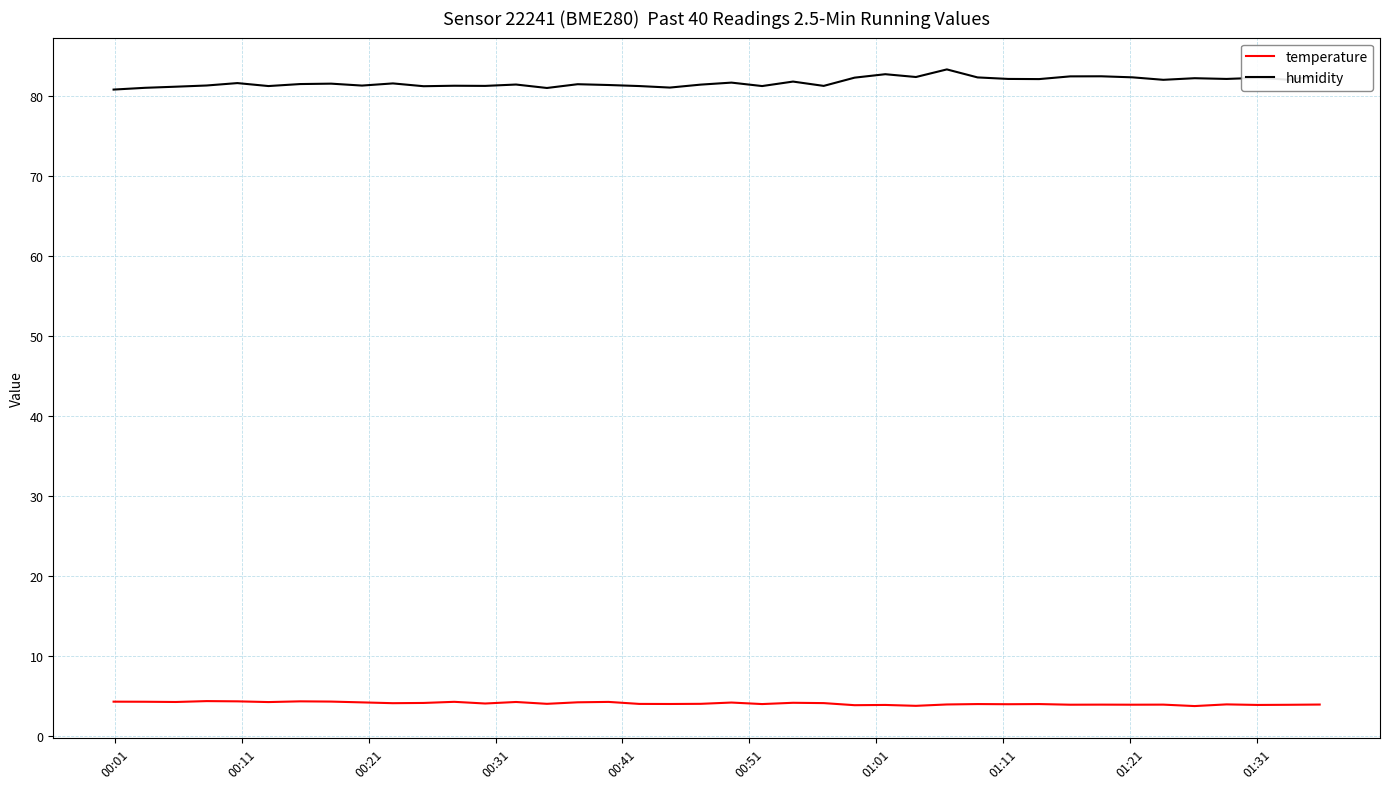

Which series has the largest total across all categories?

humidity